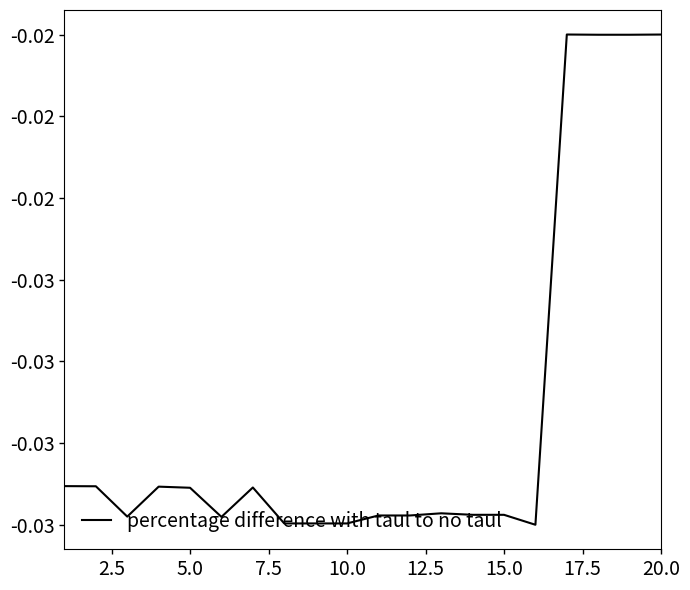

Does the chart have visible grid lines?

No